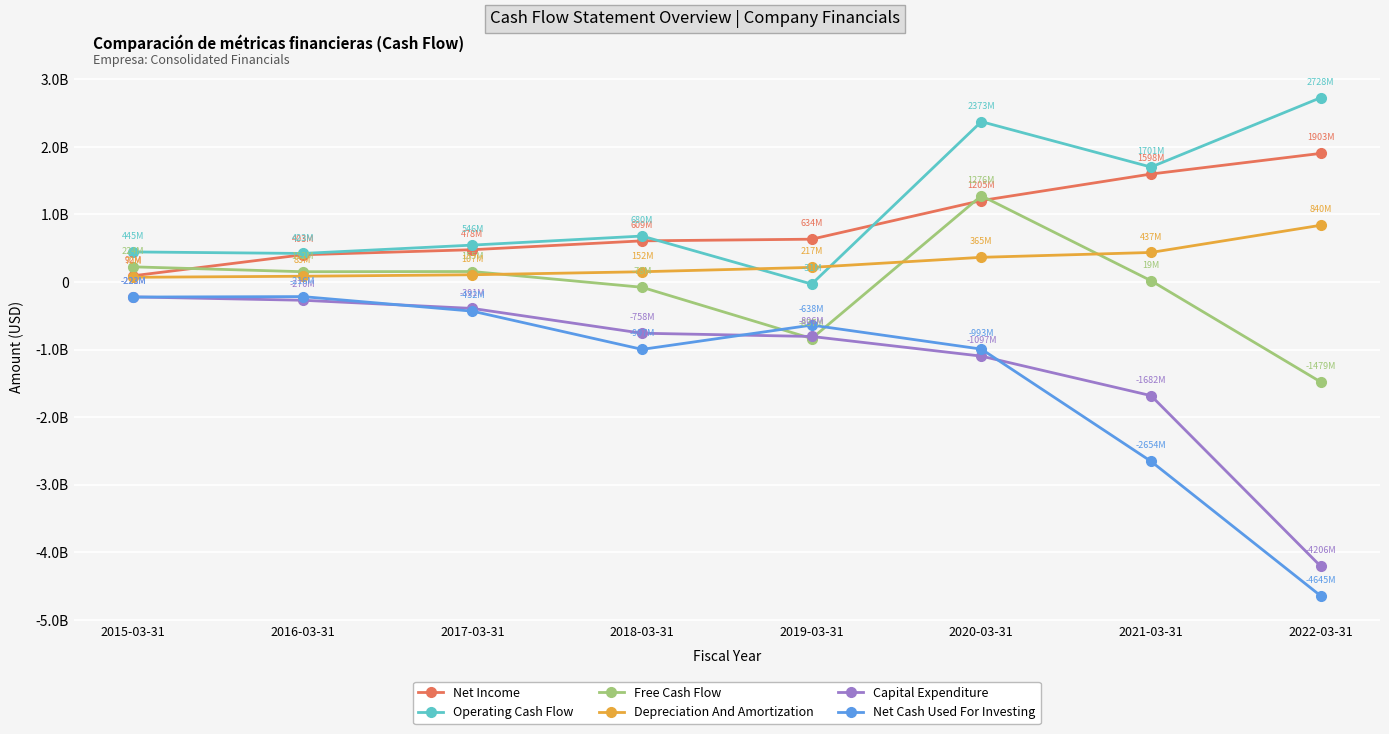

Does the chart have visible grid lines?

Yes